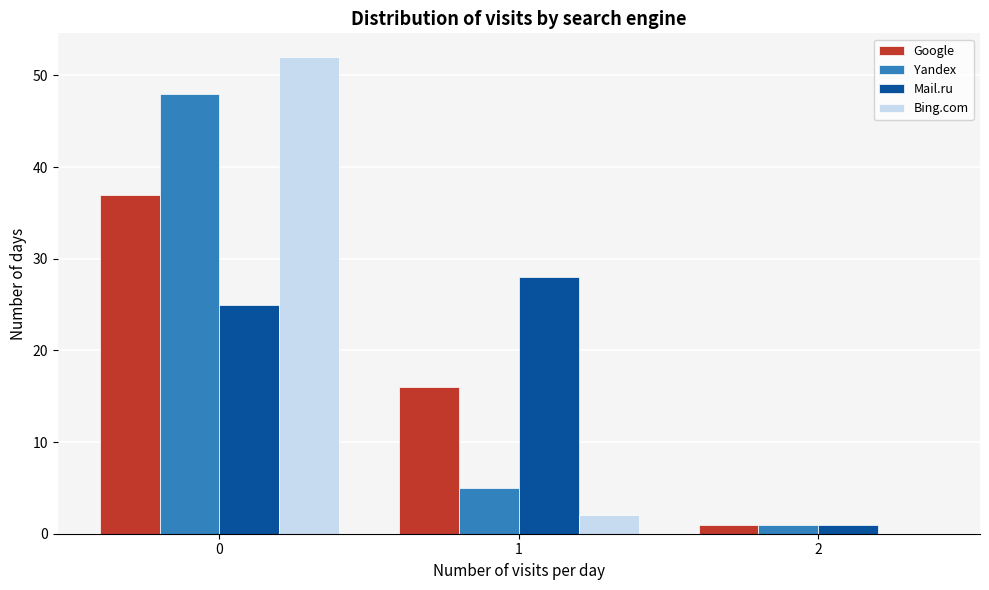

Reading left to right, extract all data points from this chart.

Google: 0=37	1=16	2=1
Yandex: 0=48	1=5	2=1
Mail.ru: 0=25	1=28	2=1
Bing.com: 0=52	1=2	2=0